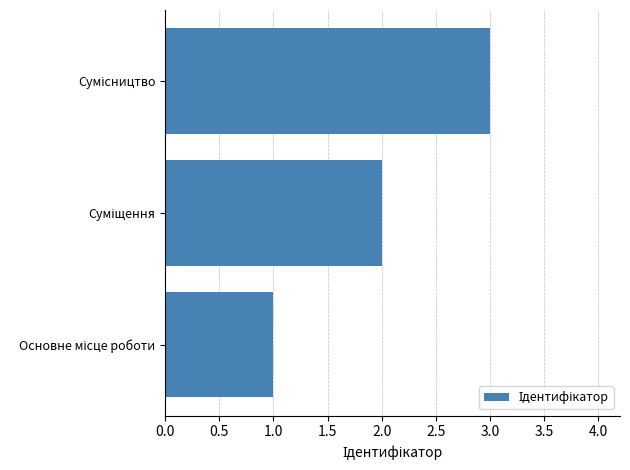

Count the number of categories in the chart.

3